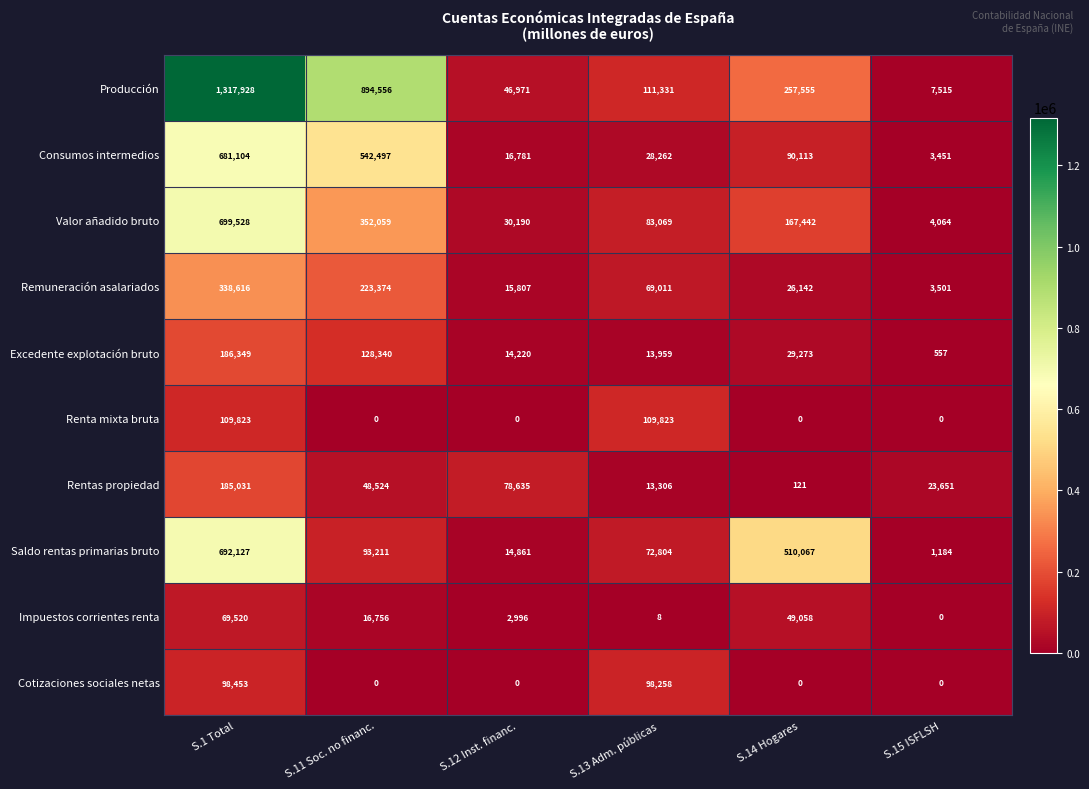

What is the difference between the Cotizaciones sociales netas values at S.13 Adm. públicas and S.11 Soc. no financ.?

98258